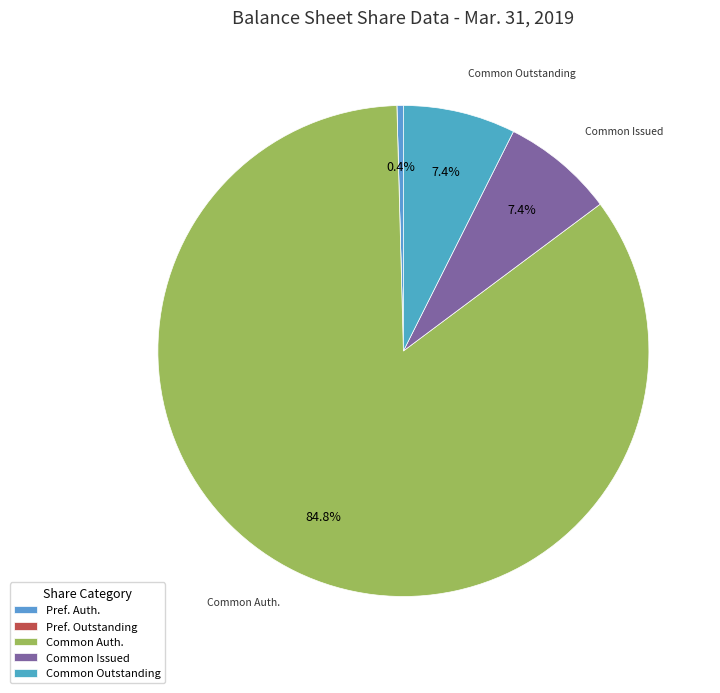

What is the largest slice in the pie chart?

Common Auth.